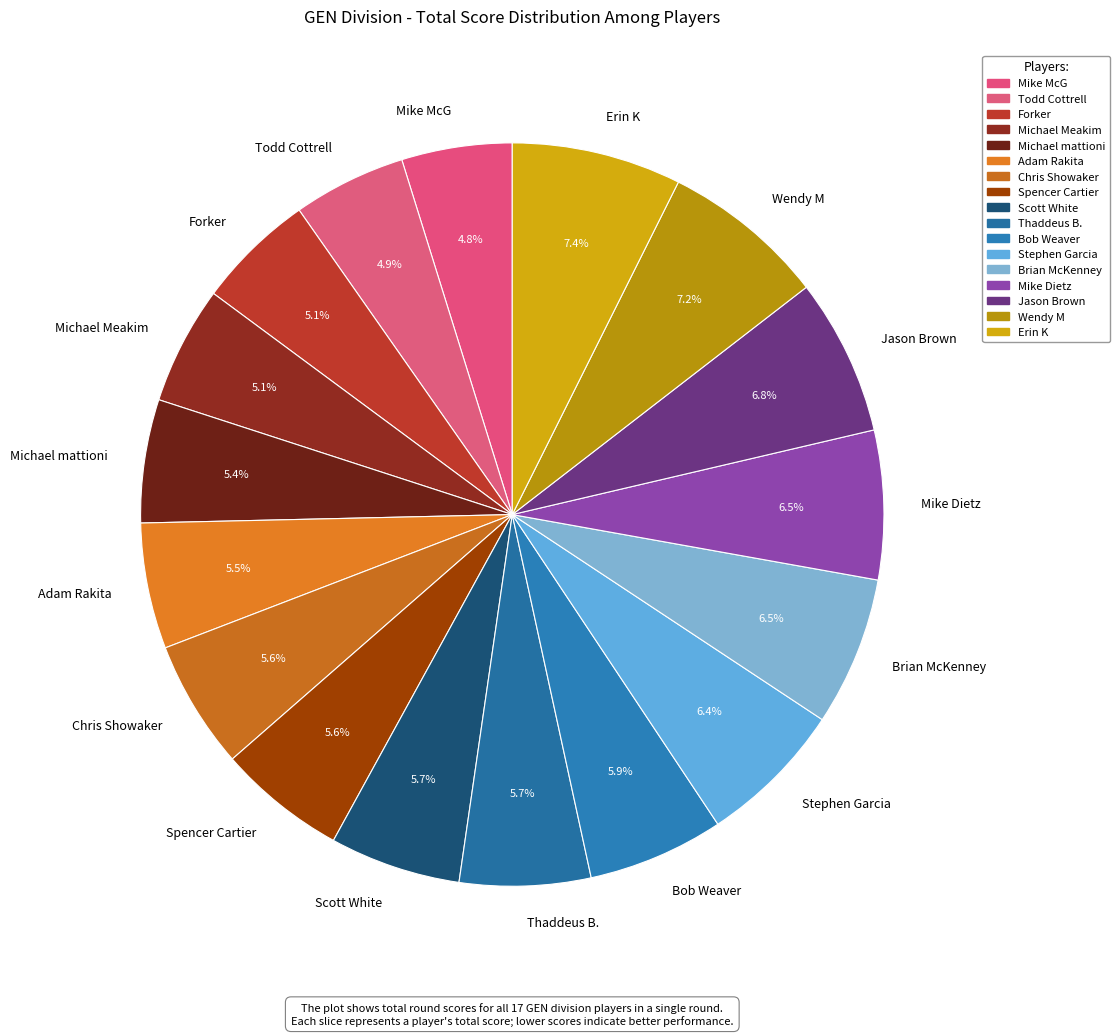

Is there any slice that represents more than half of the pie?

No